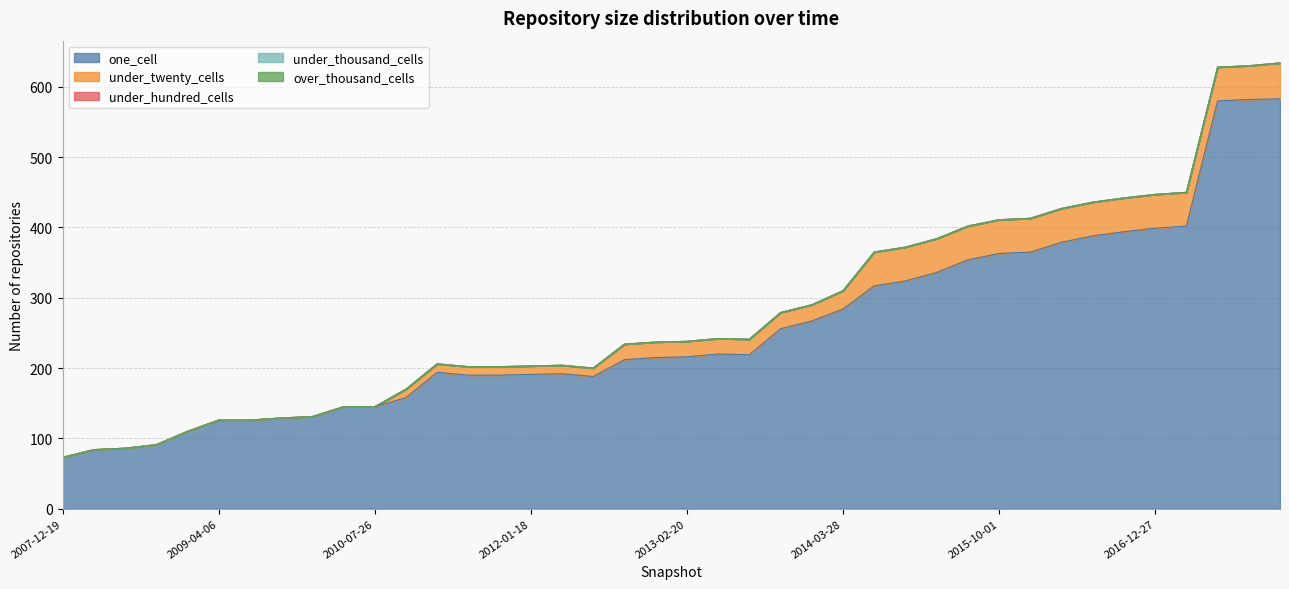

The under_twenty_cells series shows 0 at 2008-04-01. True or false?

True